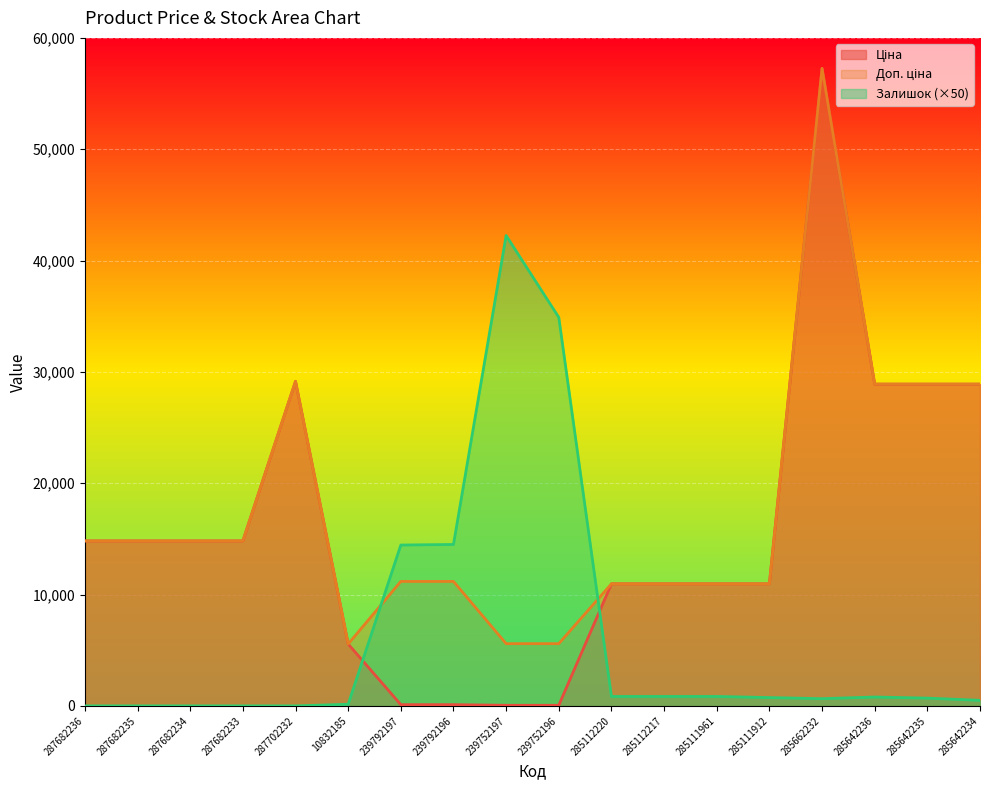

What is the difference between the second highest and minimum values in the Ціна series?

29096.4